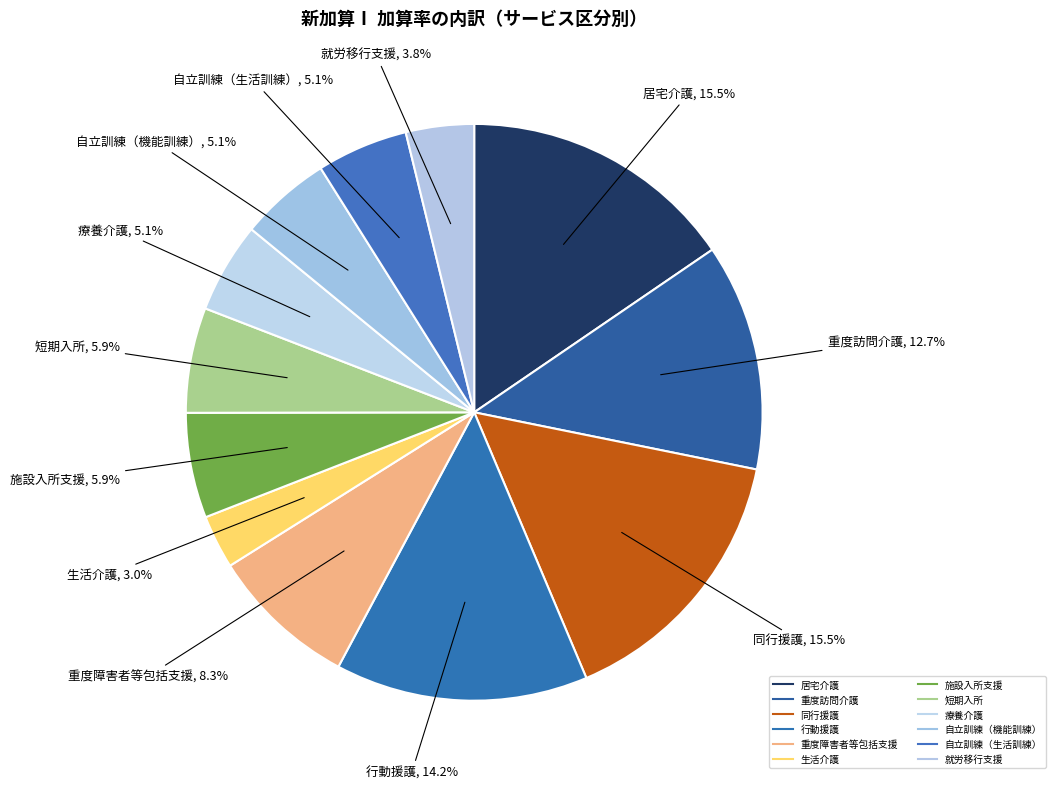

How many slices are in this pie chart?

12